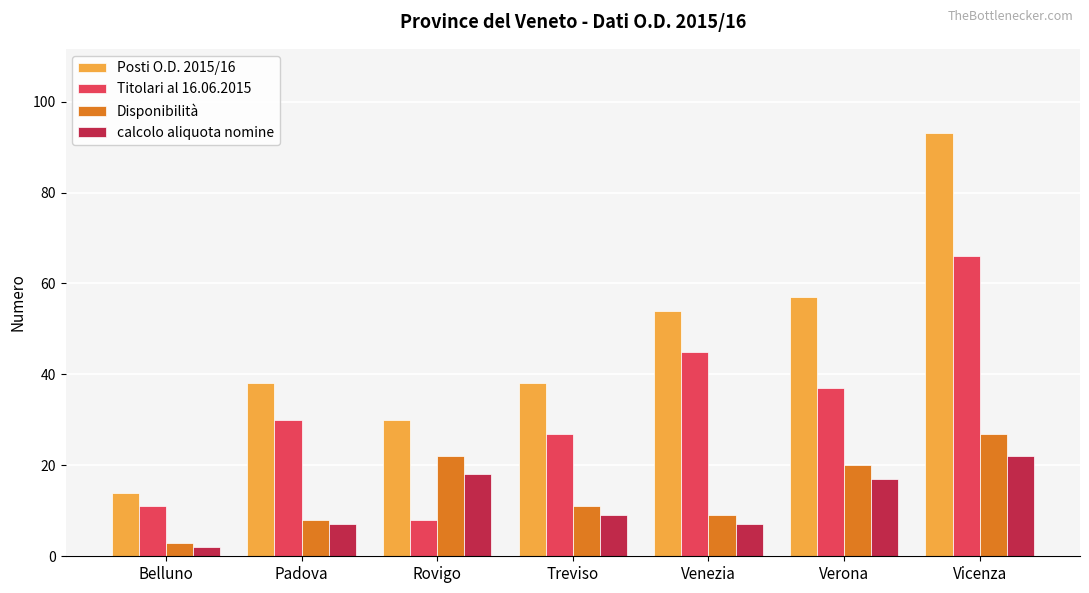

How many categories are shown in the chart?

7